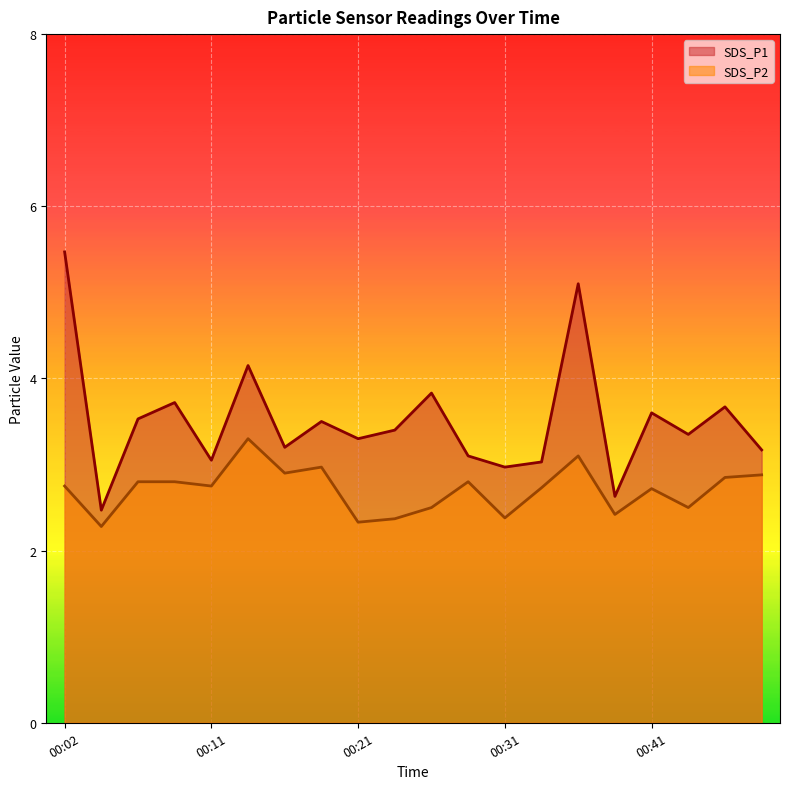

Between 00:02 and 00:38, which series saw the biggest shift?

SDS_P1